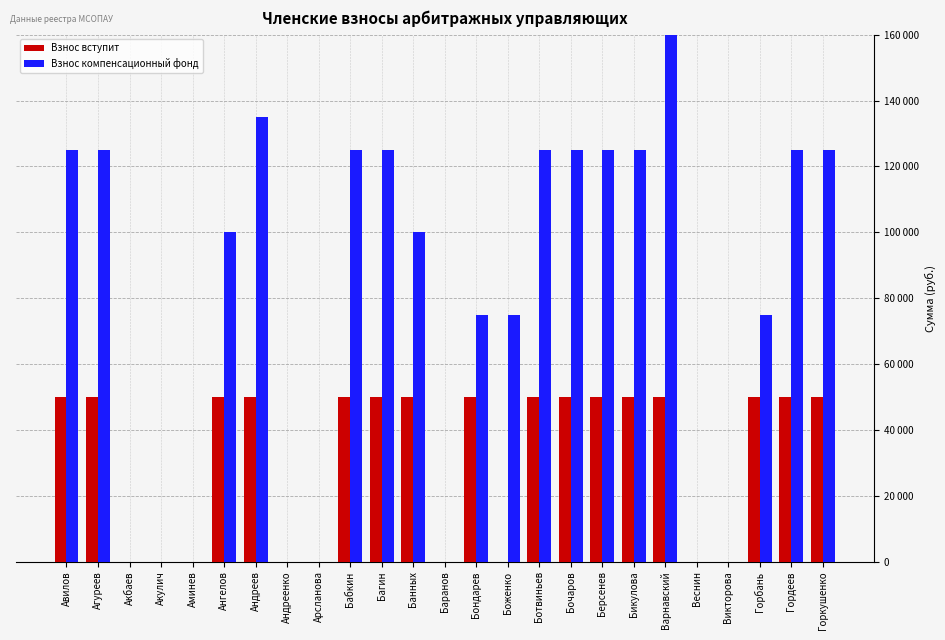

List the labels in order of Взнос компенсационный фонд value, smallest first.

Акбаев, Акулич, Аминев, Андреенко, Арсланова, Баранов, Веснин, Викторова, Бондарев, Боженко, Горбань, Ангелов, Банных, Авилов, Агуреев, Бабкин, Багин, Ботвиньев, Бочаров, Берсенев, Бикулова, Гордеев, Горкушенко, Андреев, Варнавский